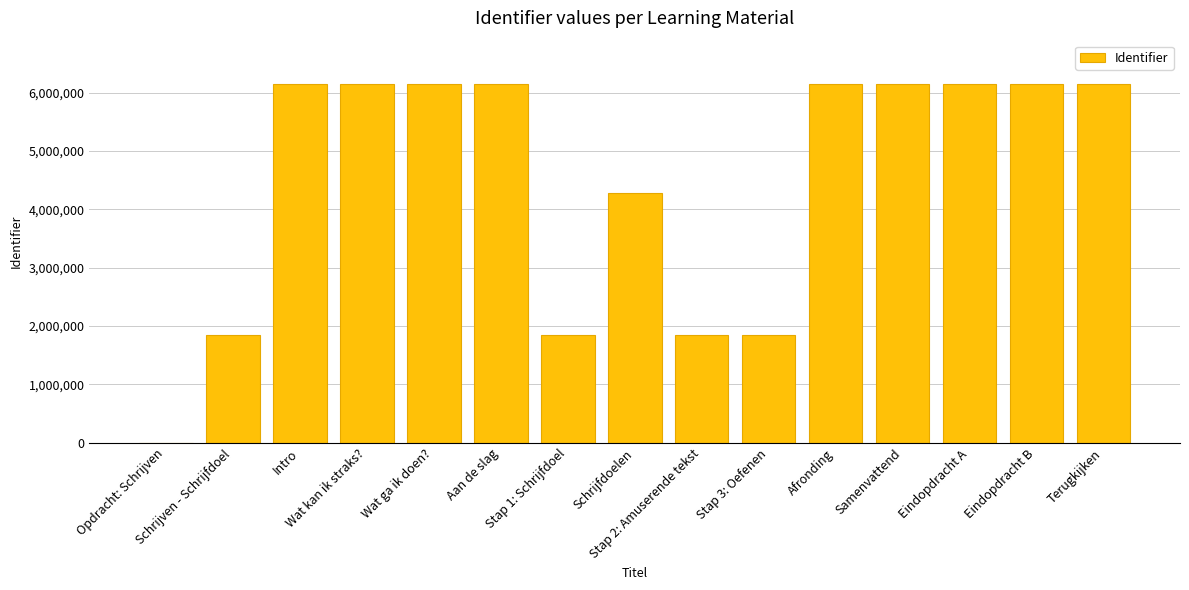

The chart shows a value of 10403607 at Afronding. True or false?

False